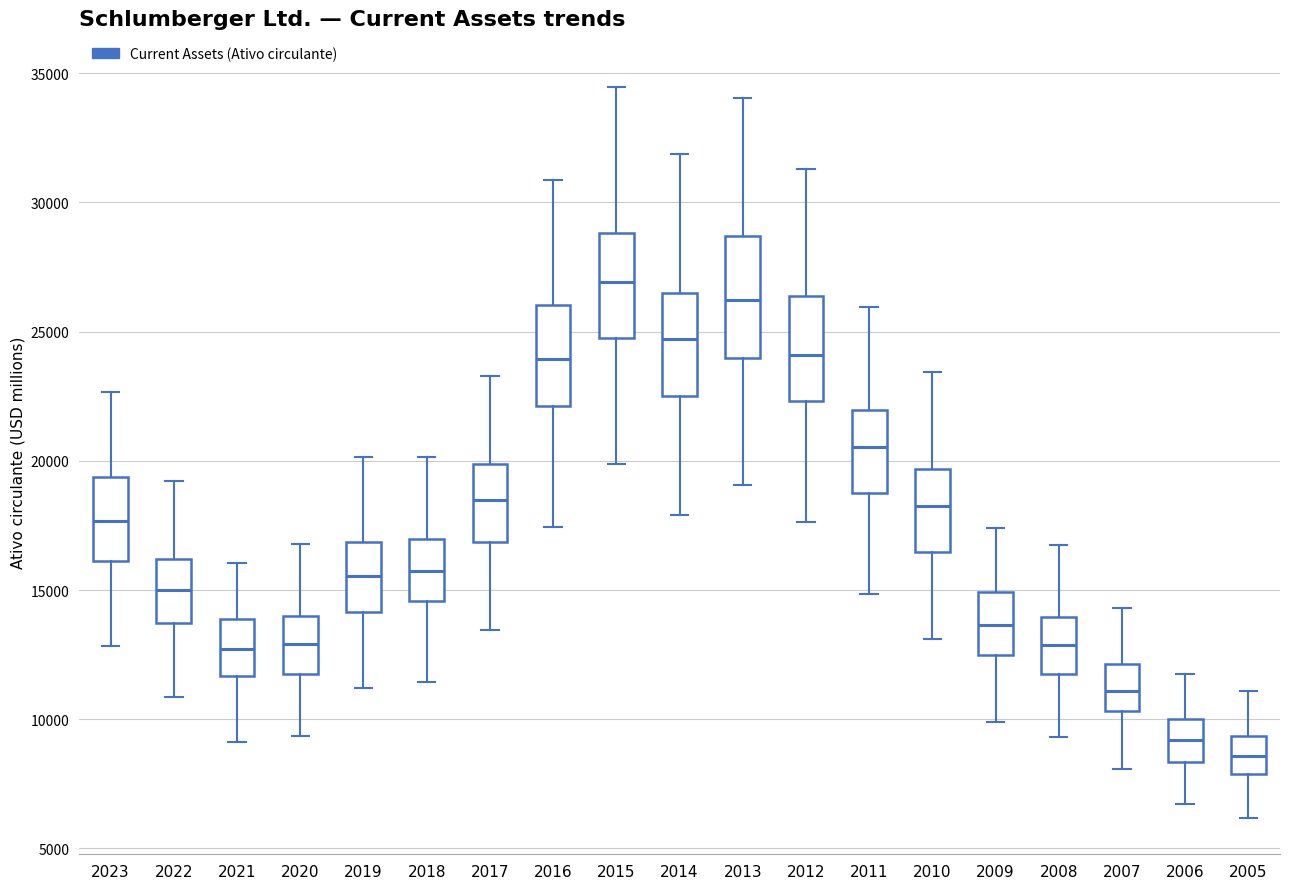

Reading left to right, read every box against the y-axis: the position of its median line, the range the box covers, and the ends of its whiskers. The values are not printed on the chart, so give them approximately, as read against the axis.

2023: median 17500, box 16000 to 19500, whiskers 13000 to 22500
2022: median 15000, box 13500 to 16000, whiskers 11000 to 19000
2021: median 12500, box 11500 to 14000, whiskers 9000 to 16000
2020: median 13000, box 12000 to 14000, whiskers 9500 to 17000
2019: median 15500, box 14000 to 17000, whiskers 11000 to 20000
2018: median 15500, box 14500 to 17000, whiskers 11500 to 20000
2017: median 18500, box 17000 to 20000, whiskers 13500 to 23500
2016: median 24000, box 22000 to 26000, whiskers 17500 to 31000
2015: median 27000, box 25000 to 29000, whiskers 20000 to 34500
2014: median 24500, box 22500 to 26500, whiskers 18000 to 32000
2013: median 26000, box 24000 to 28500, whiskers 19000 to 34000
2012: median 24000, box 22500 to 26500, whiskers 17500 to 31500
2011: median 20500, box 18500 to 22000, whiskers 15000 to 26000
2010: median 18000, box 16500 to 19500, whiskers 13000 to 23500
2009: median 13500, box 12500 to 15000, whiskers 10000 to 17500
2008: median 13000, box 11500 to 14000, whiskers 9500 to 16500
2007: median 11000, box 10500 to 12000, whiskers 8000 to 14500
2006: median 9000, box 8500 to 10000, whiskers 6500 to 12000
2005: median 8500, box 8000 to 9500, whiskers 6000 to 11000